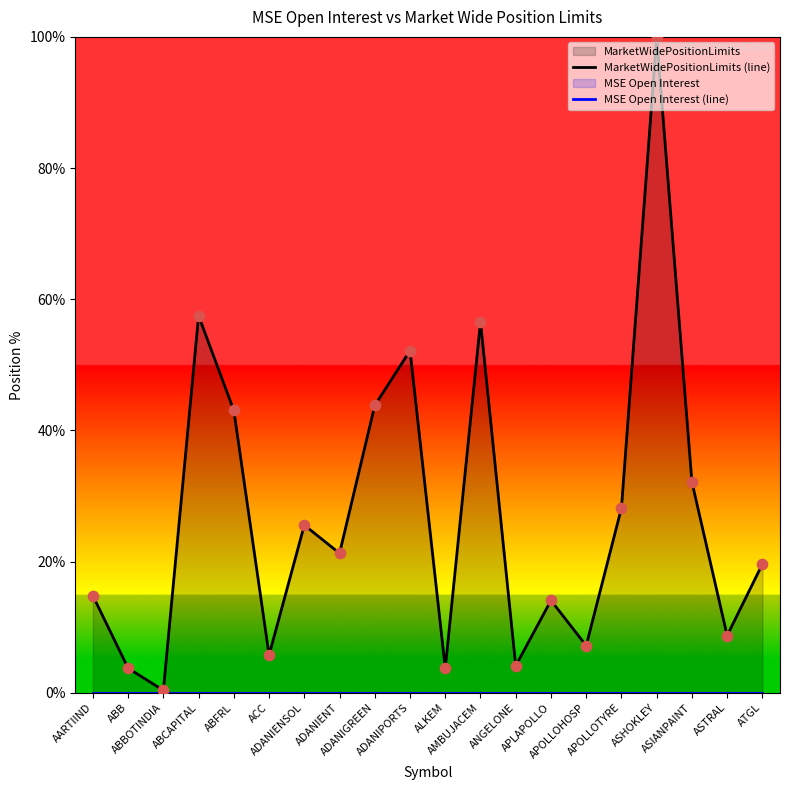

Which series has the largest total across all categories?

MarketWidePositionLimits (line)